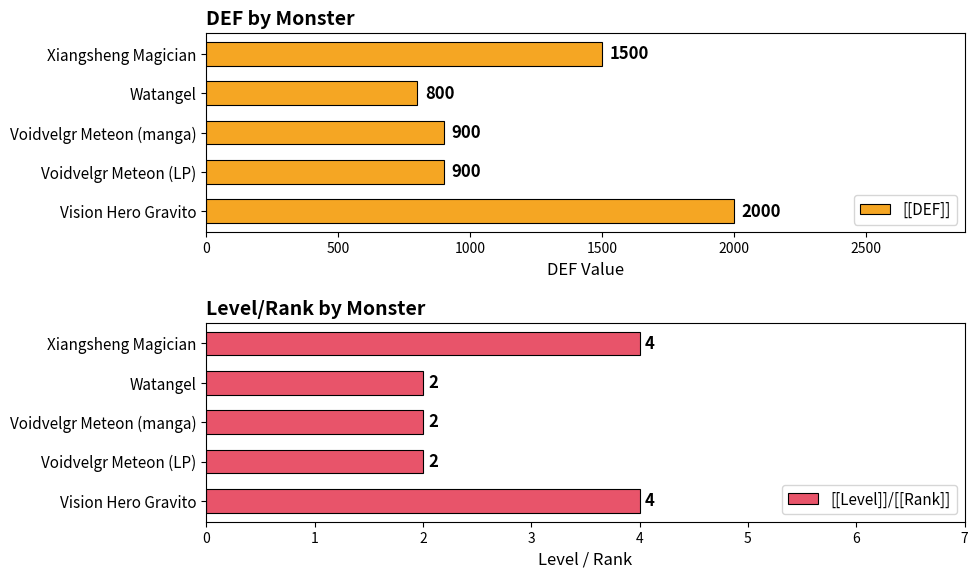

What is the average value of the [[Level]]/[[Rank]] series?

3